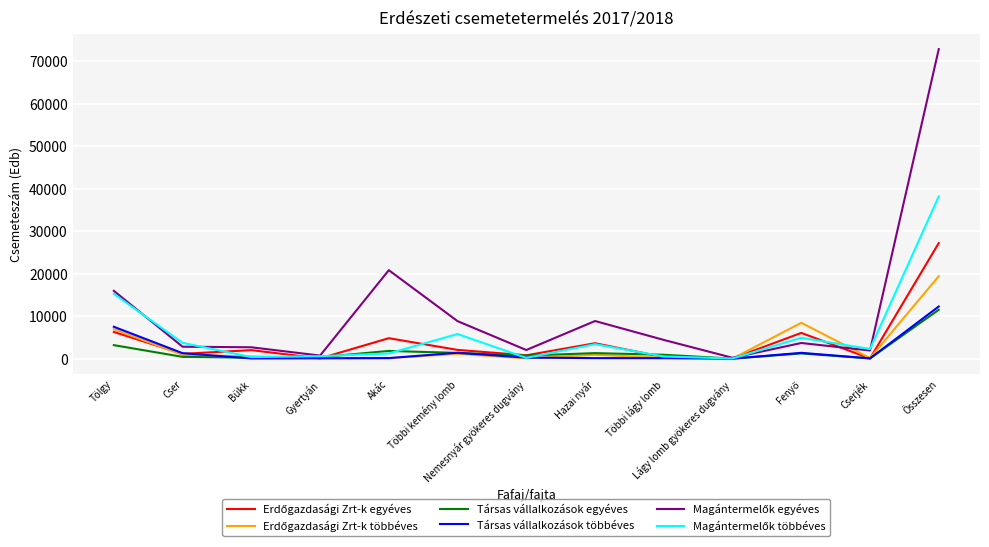

What is the greatest value displayed?

72841.8